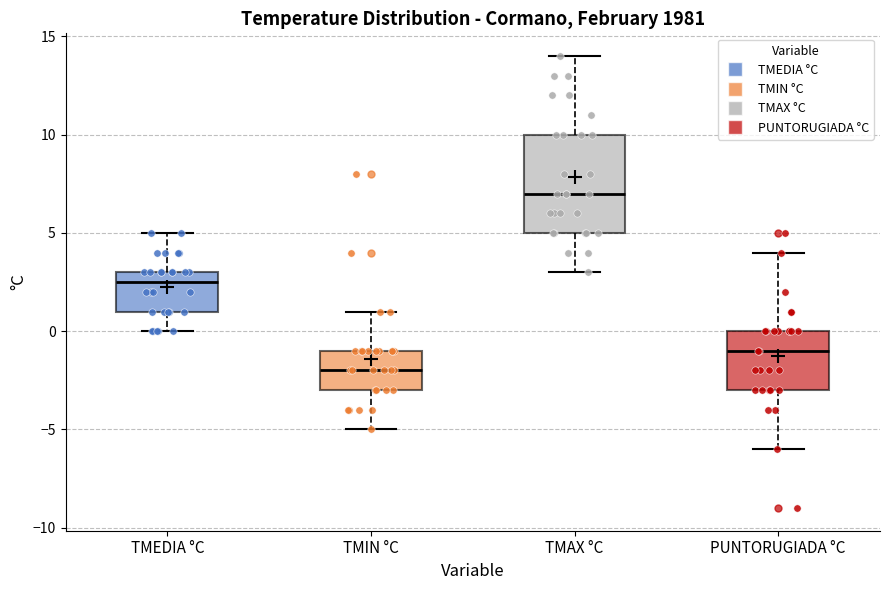

Comparing the boxes themselves (not the whiskers), which one is the tallest?

TMAX °C